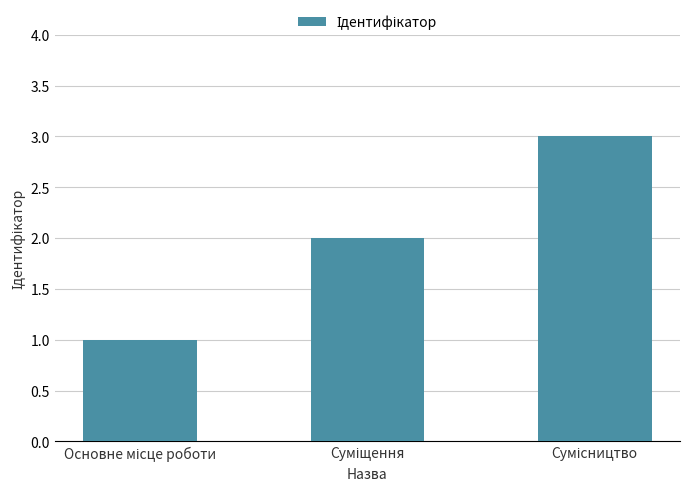

What is the sum of all values?

6